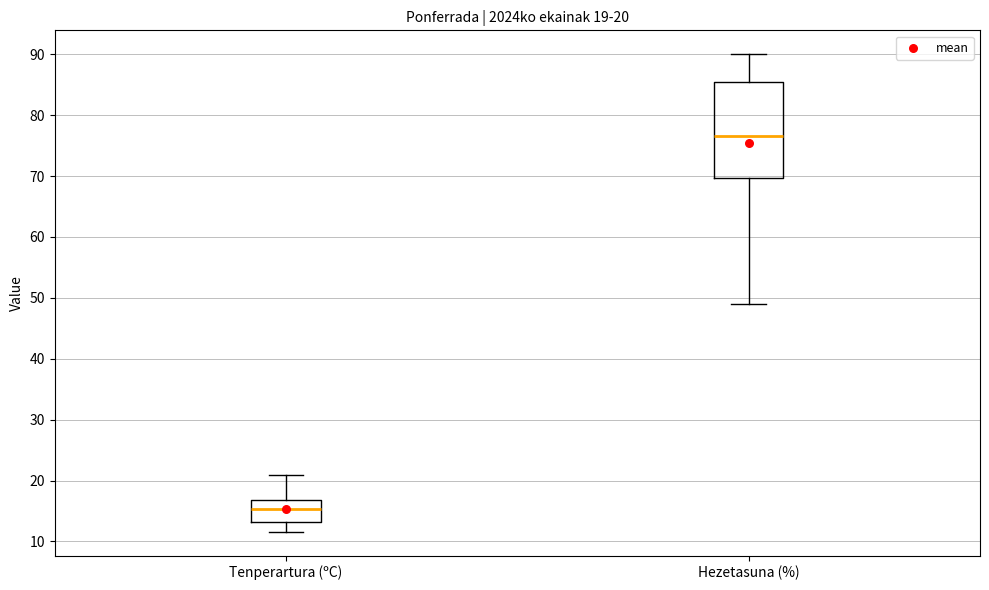

Which box is the tallest, from its lower edge to its upper edge?

Hezetasuna (%)